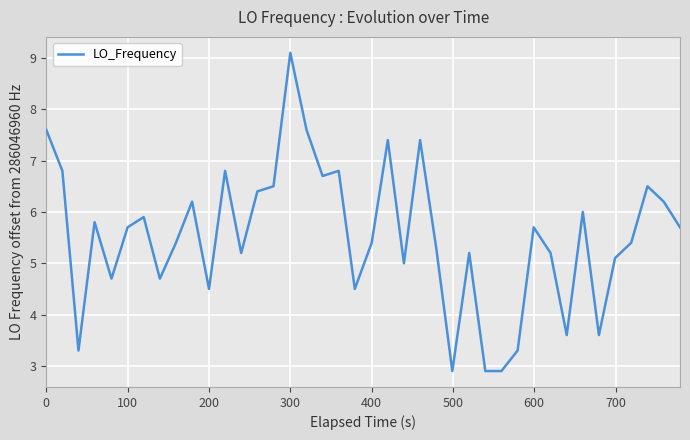

What is the minimum value shown in the chart?

2.9